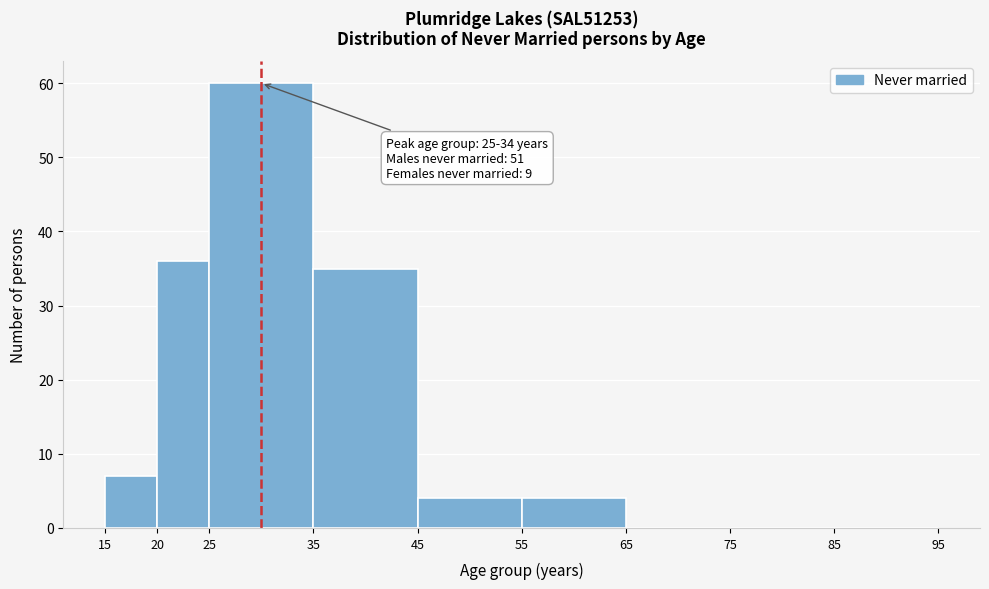

Over which range of the x-axis is the bar tallest?

25 to 35